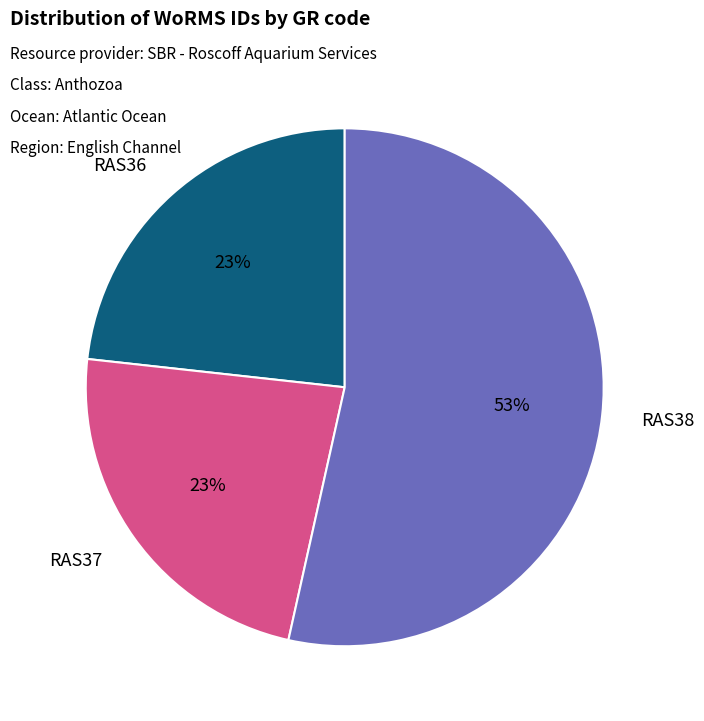

To the nearest percent, what is the average slice percentage?

33%